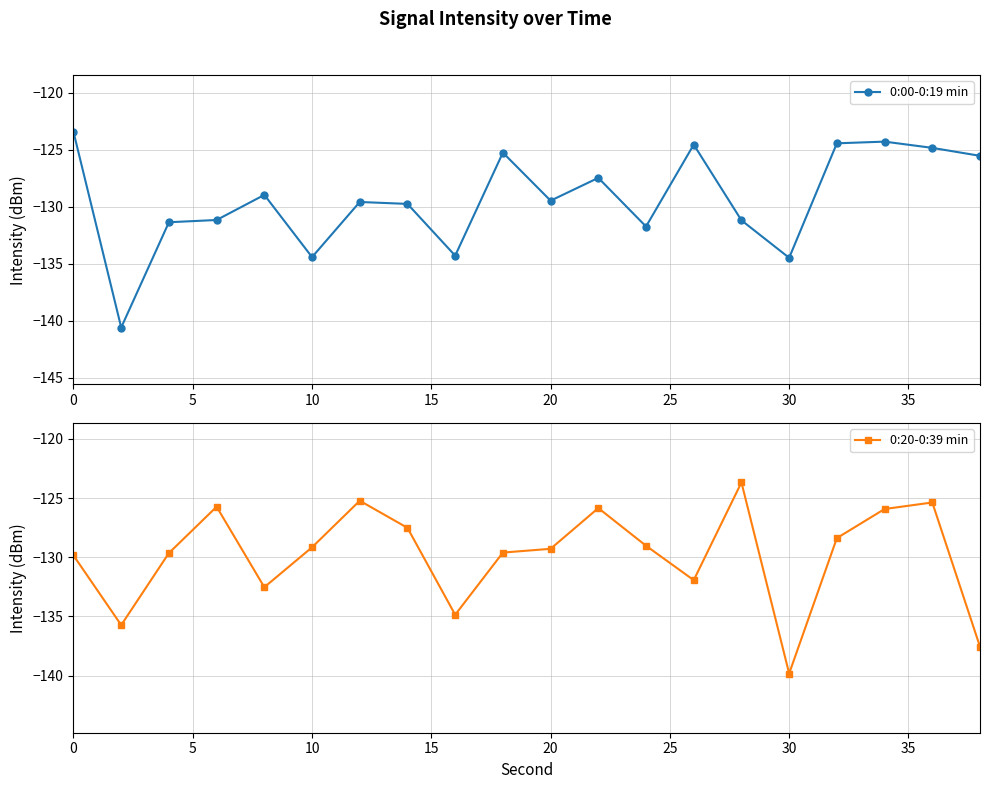

The value of 0:20-0:39 min at 0 is -129.8. True or false?

True